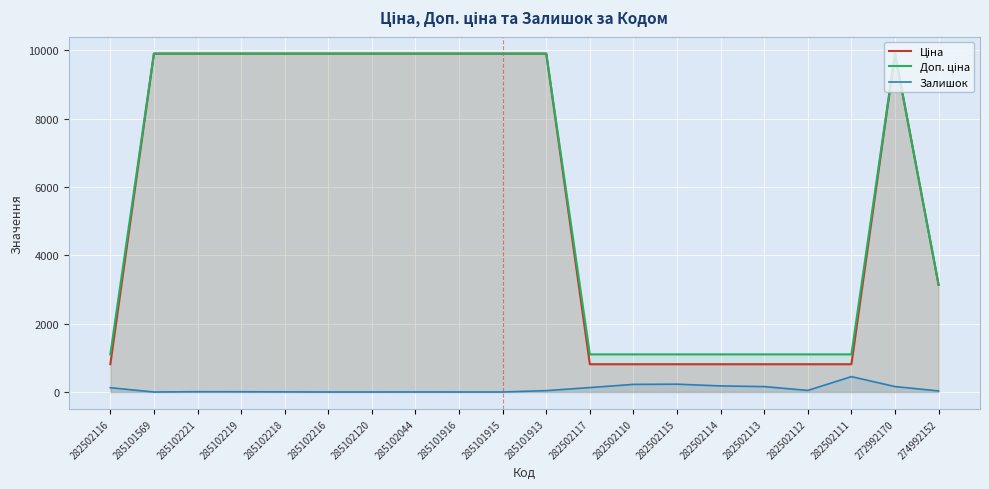

What is the minimum value for Доп. ціна?

1101.8